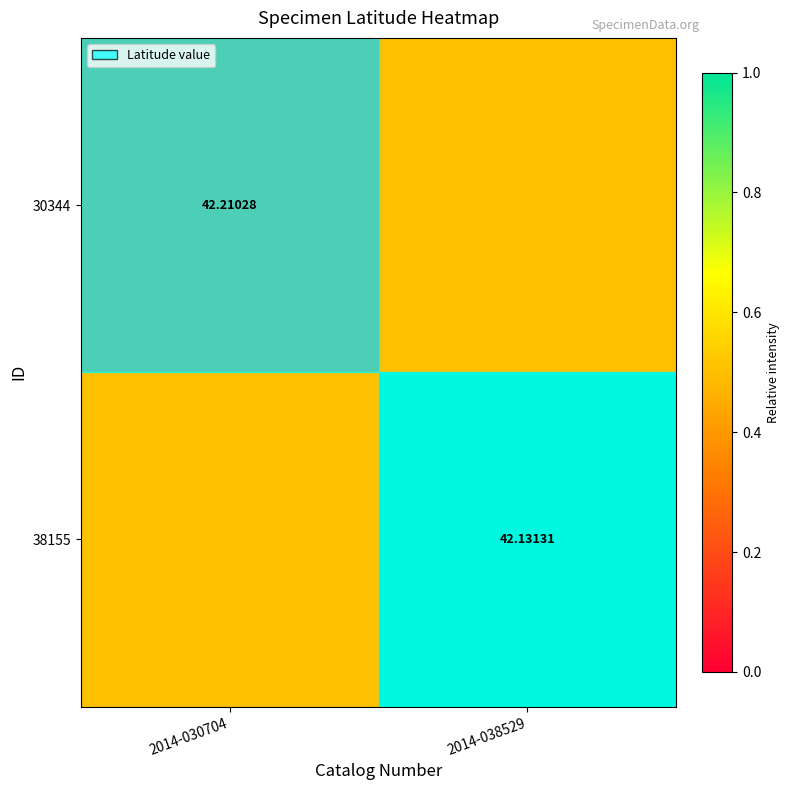

How many data points does each series have?

2